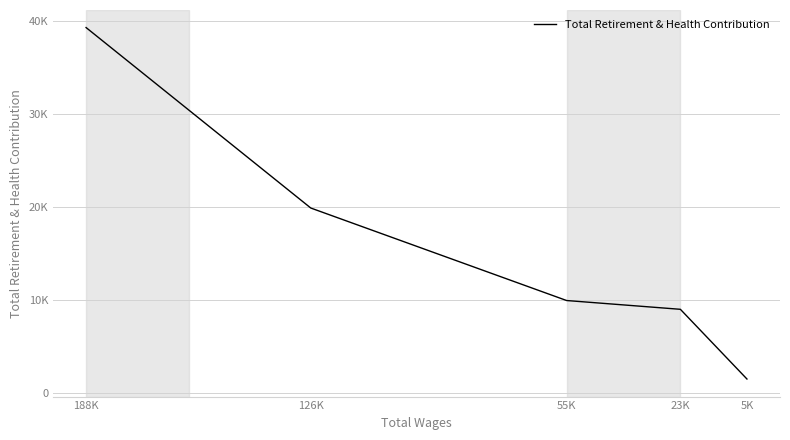

How many data points are above 9968?

2